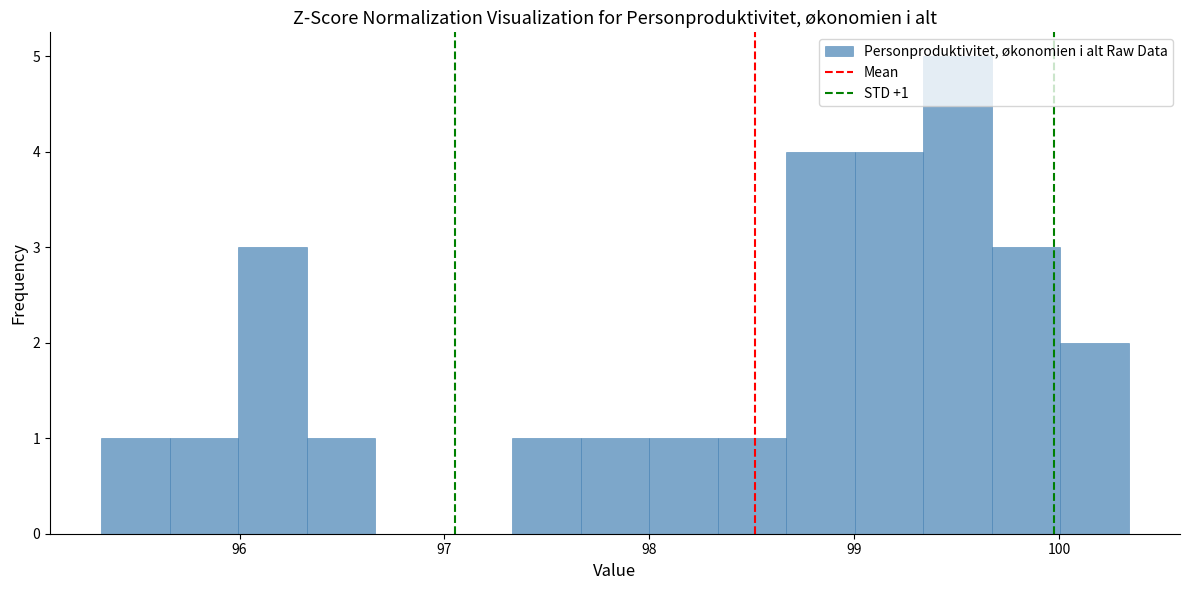

Around what value on the x-axis is the tallest bar? Give the approximate position of its centre, as read against the axis.

99.5